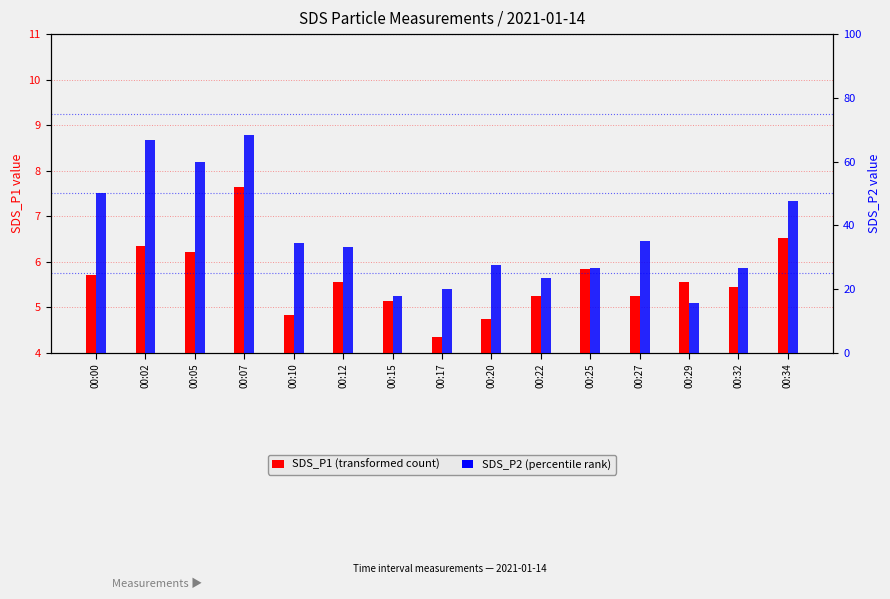

Reading left to right, list all the values displayed in this chart.

SDS_P1: 00:00=5.7	00:02=6.3	00:05=6.2	00:07=7.7	00:10=4.8	00:12=5.5	00:15=5.1	00:17=4.3	00:20=4.8	00:22=5.2	00:25=5.8	00:27=5.2	00:29=5.5	00:32=5.5	00:34=6.5
SDS_P2: 00:00=50.0	00:02=66.7	00:05=60.0	00:07=68.3	00:10=34.3	00:12=33.3	00:15=17.7	00:17=20.0	00:20=27.7	00:22=23.3	00:25=26.7	00:27=35.0	00:29=15.7	00:32=26.7	00:34=47.7